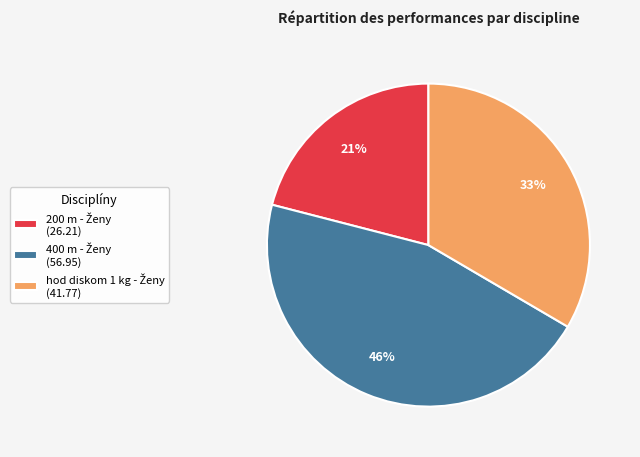

Is there a majority slice in this chart?

No